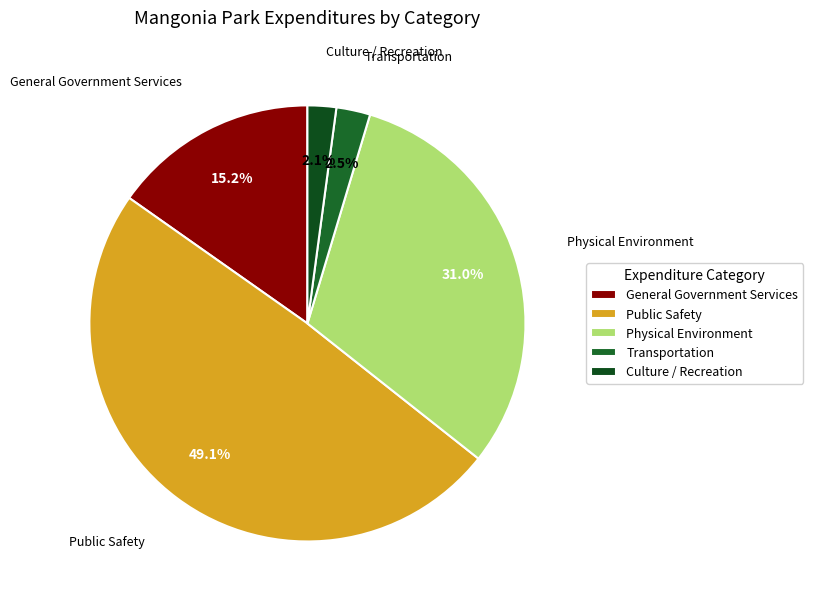

To the nearest percent, what portion does General Government Services represent?

15%